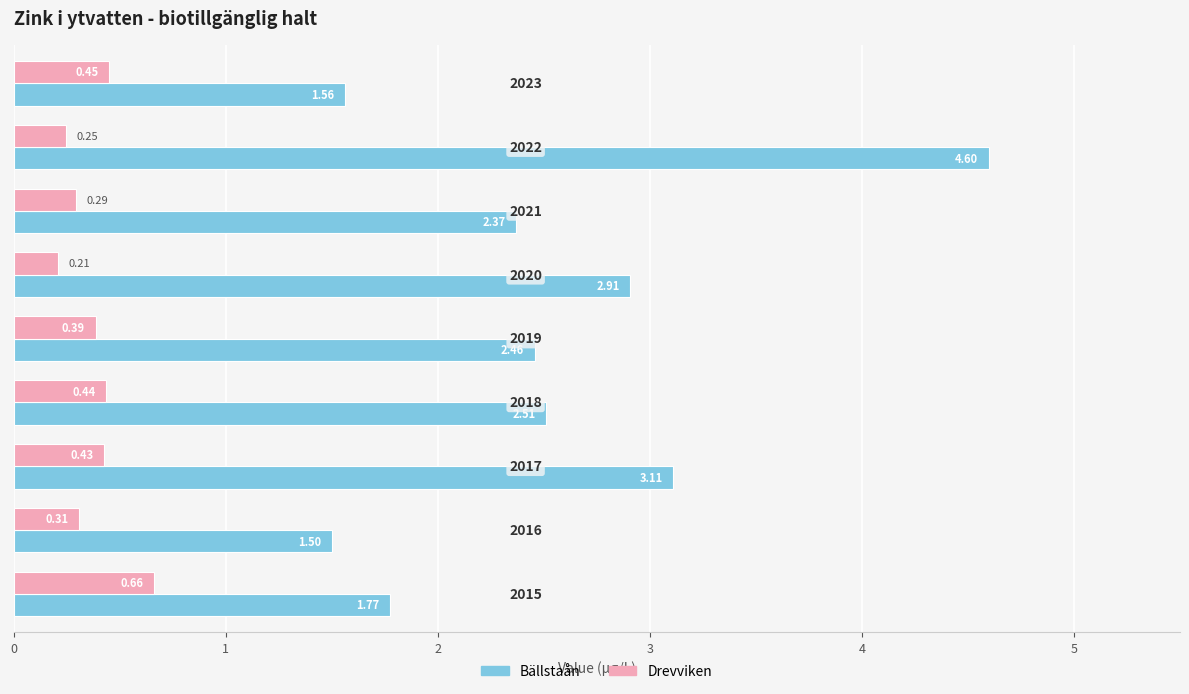

Which series has the largest total across all categories?

Bällstaån